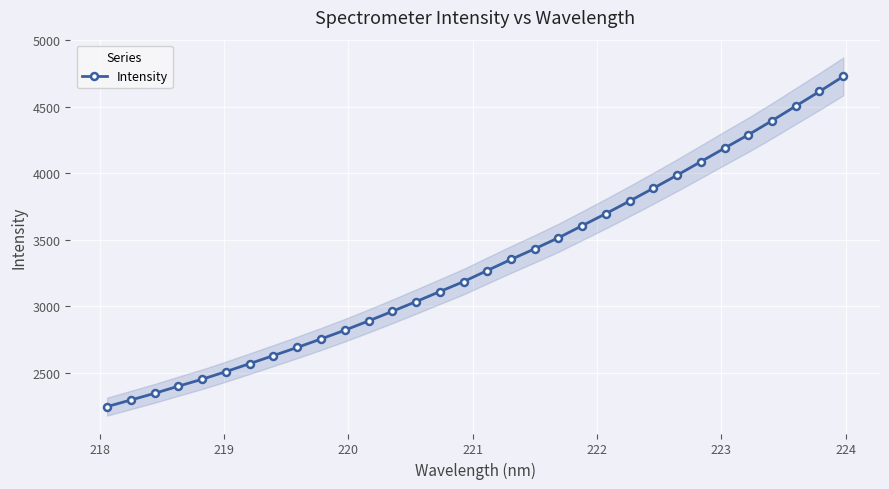

What is the minimum value for Intensity?

2248.0